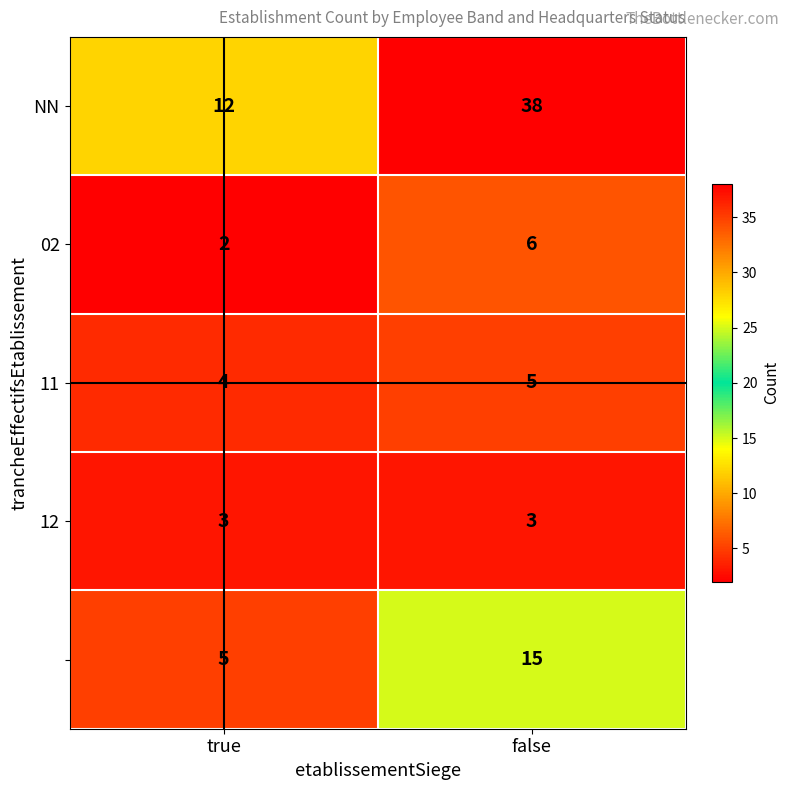

Which label corresponds to the smallest value in the chart?

true